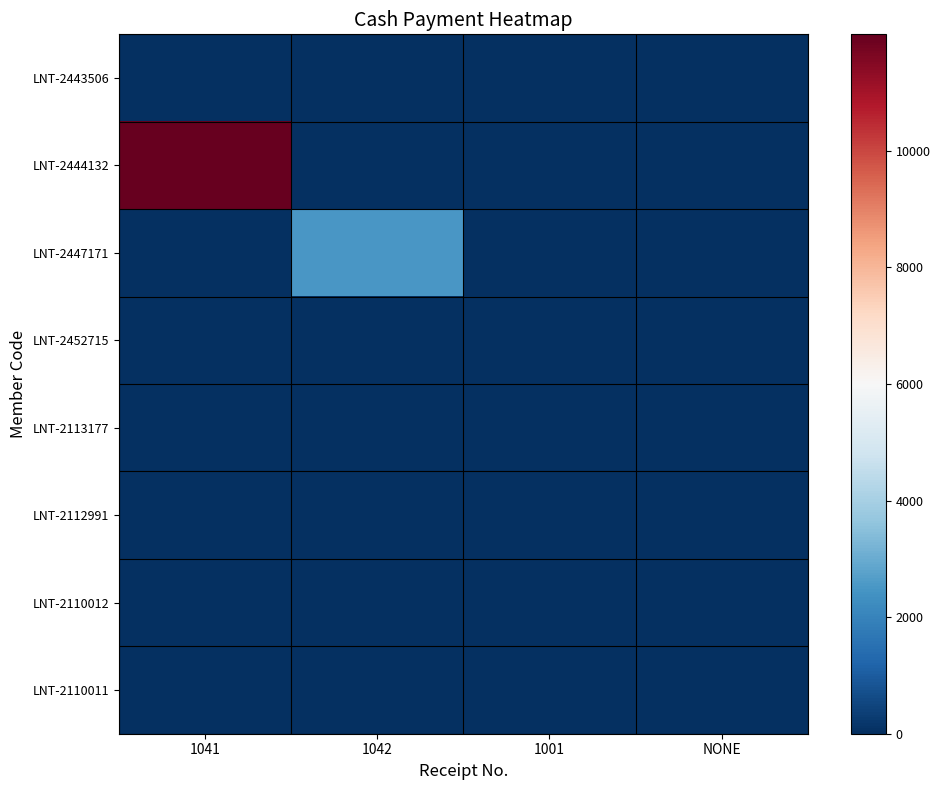

What is the total value across all series at 1041?

11999